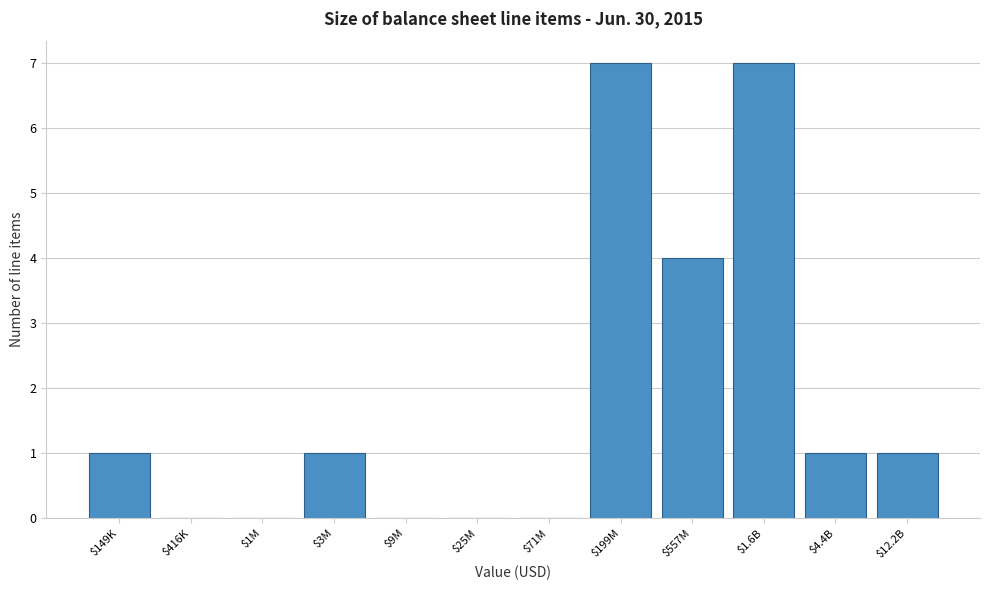

What is the maximum value shown in the chart?

7